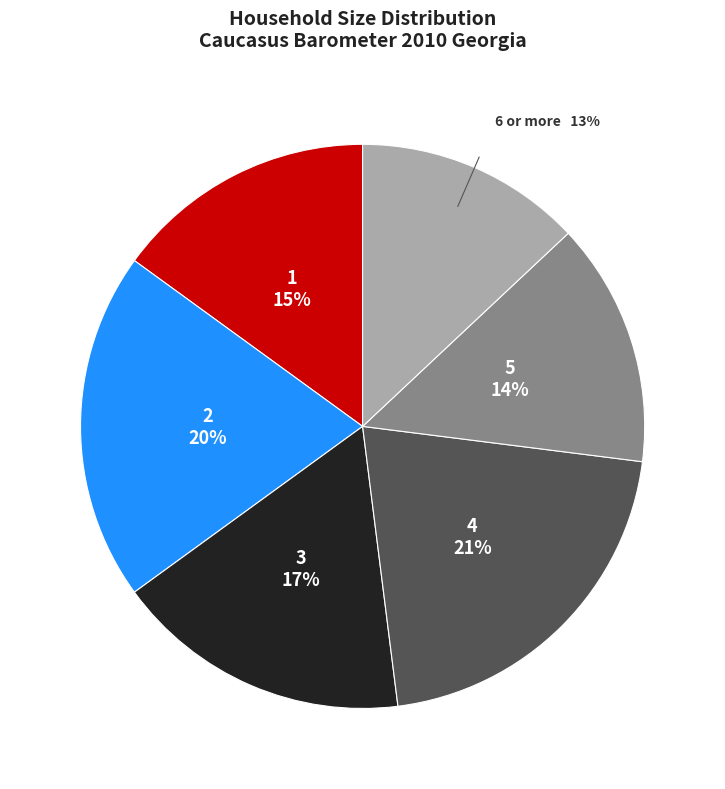

Count the number of slices in the pie.

6